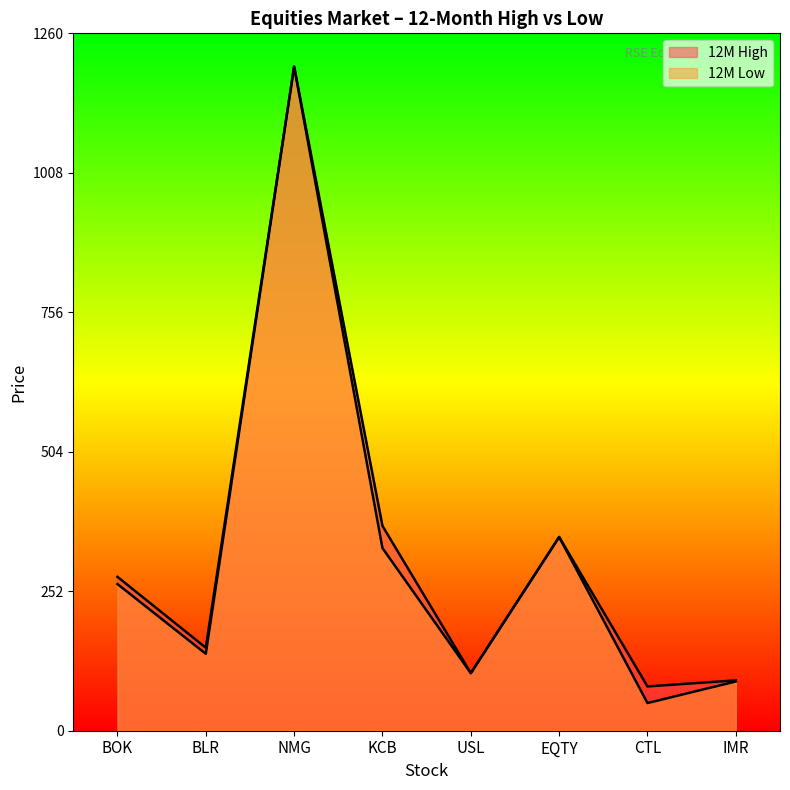

True or false: 12M High has a value of 99 at BOK.

False